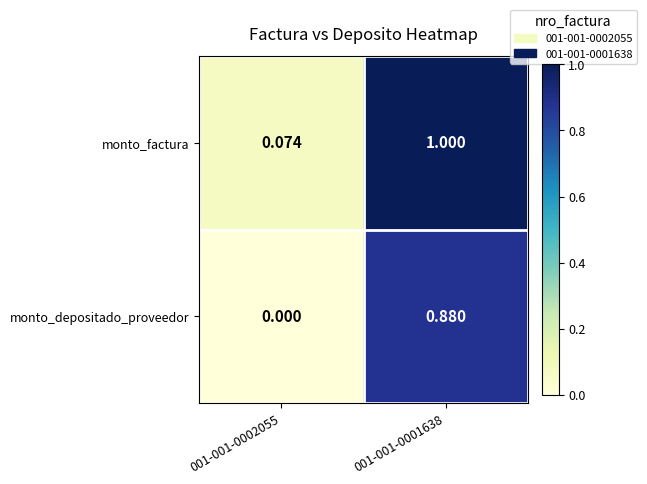

Which series changed the most between 001-001-0002055 and 001-001-0001638?

monto_factura